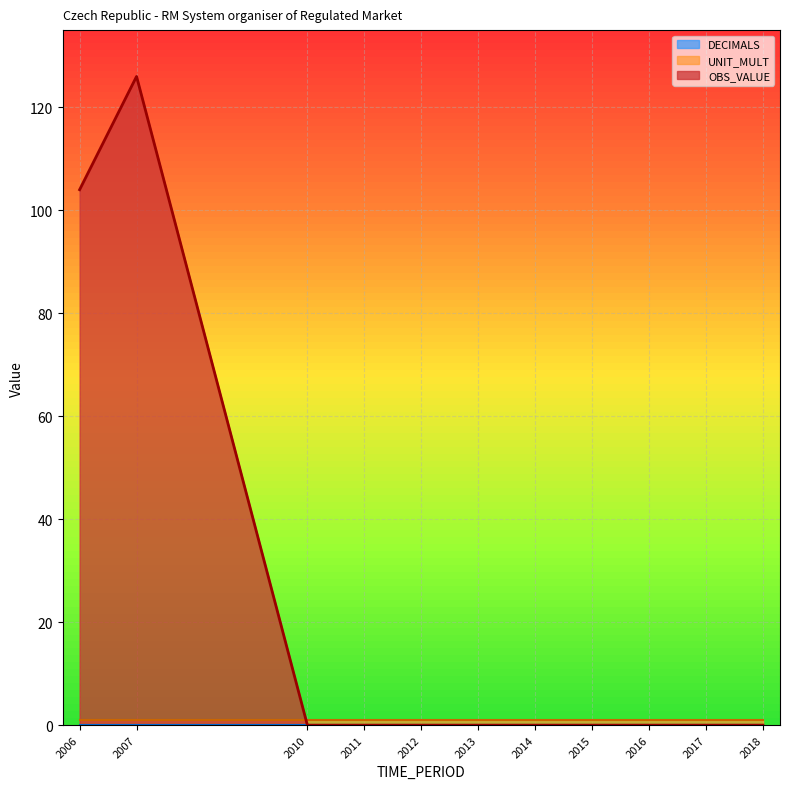

What is the sum of the UNIT_MULT values at 2012 and 2017?

2